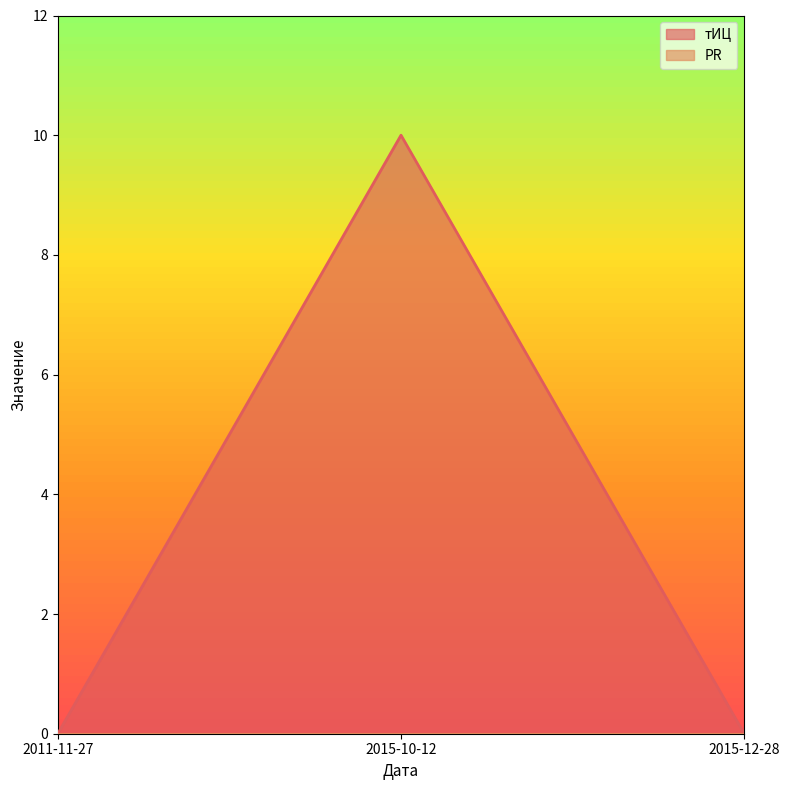

How many values are between 0 and 10?

3